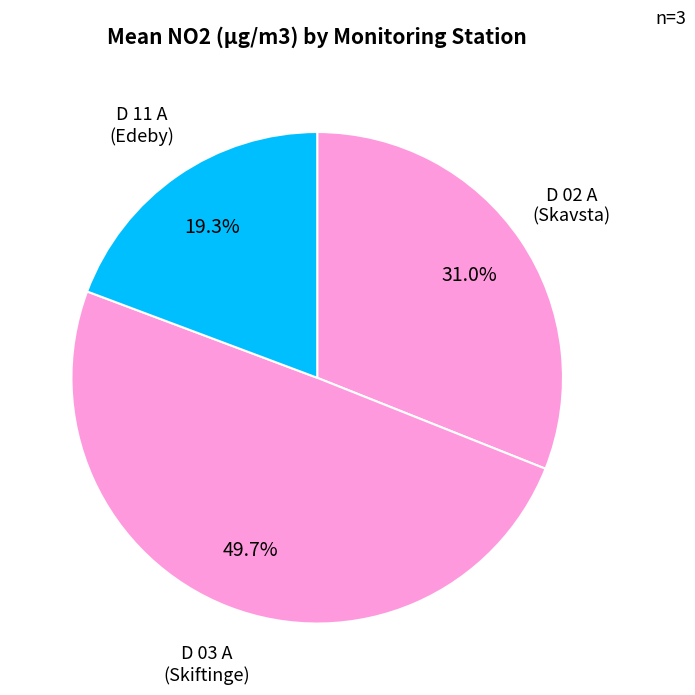

To the nearest percent, what is the difference between the D 11 A (Edeby) and D 02 A (Skavsta) slice percentages?

12%